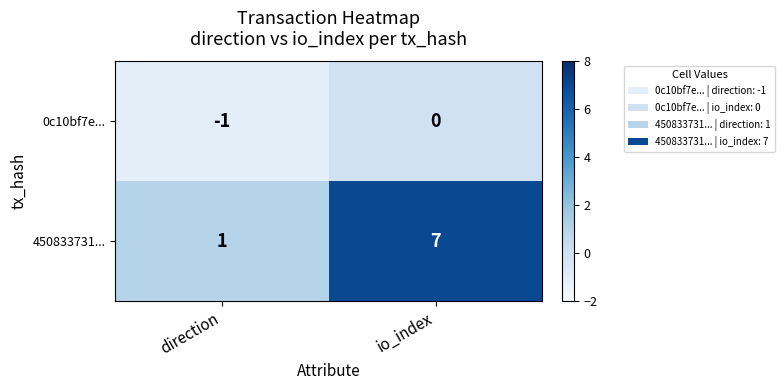

Which label corresponds to the smallest value in the chart?

direction